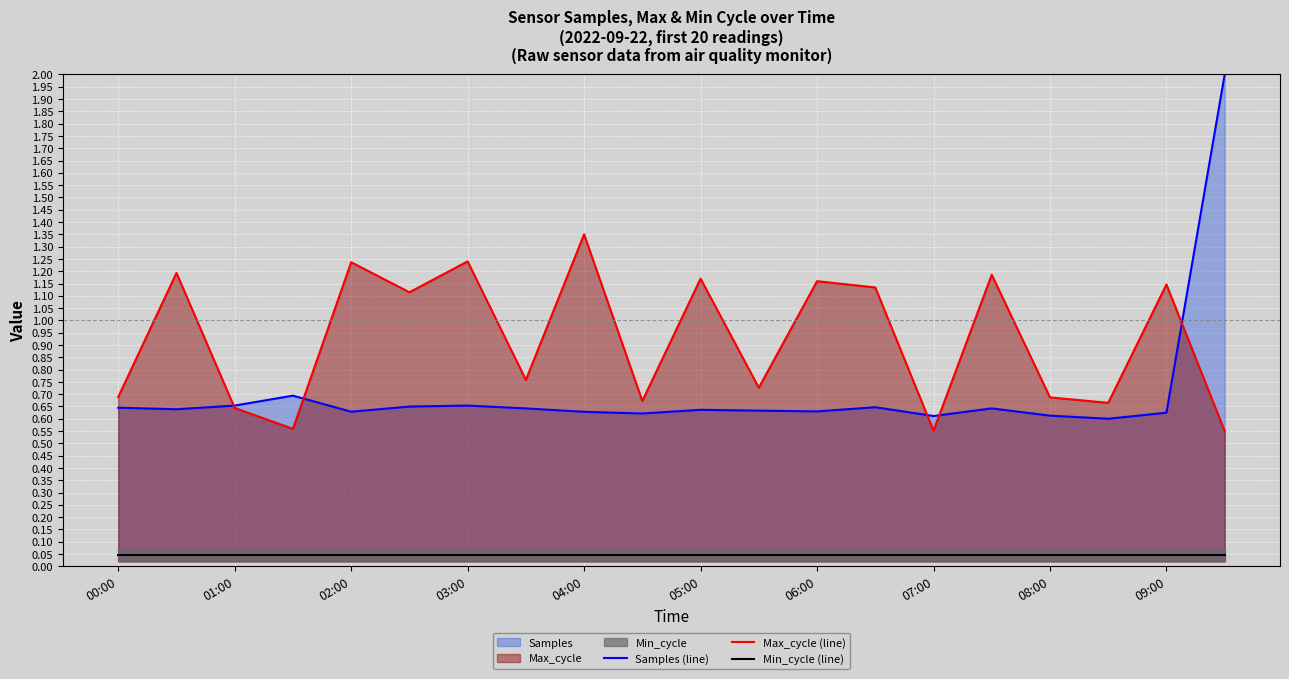

The value of Max_cycle (line) at 00:00 is 1.0. True or false?

False